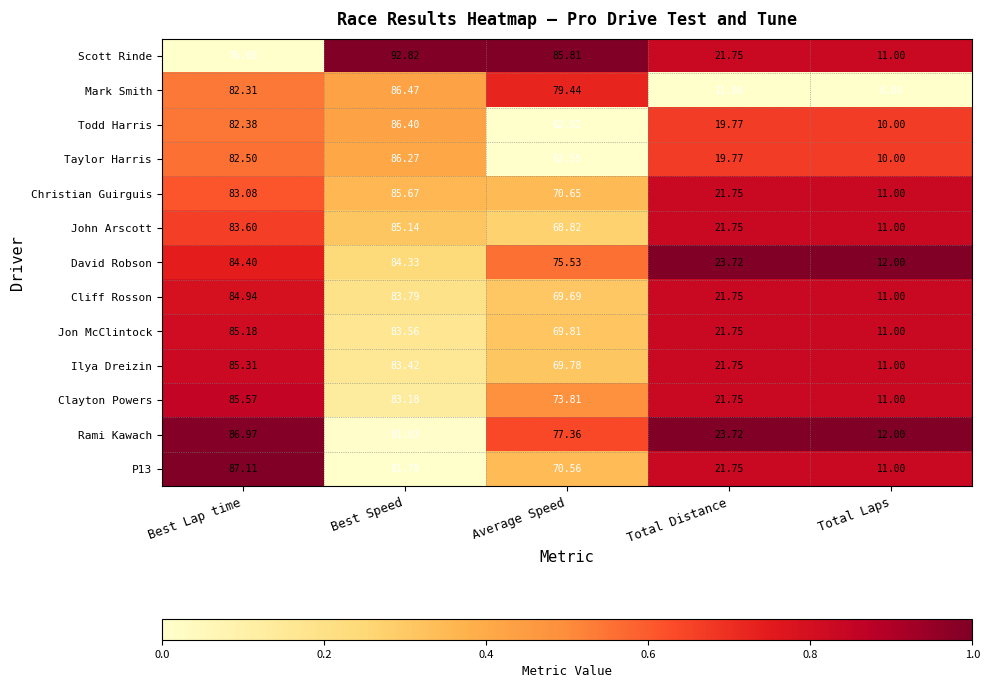

What is the difference between the highest and lowest values at Total Laps?

6.0